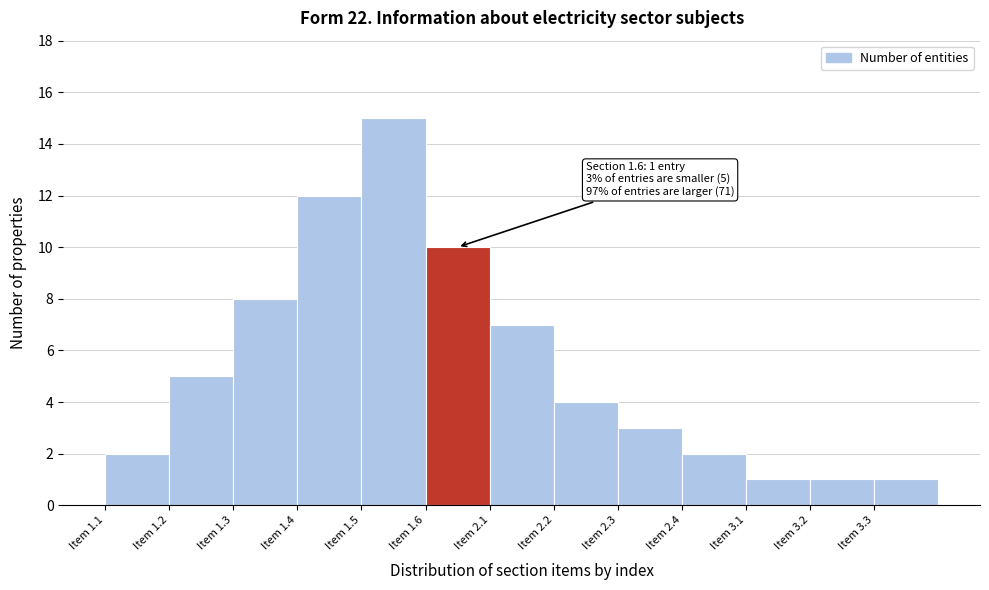

Reading left to right, transcribe all the data shown in this chart.

2	5	8	12	15	10	7	4	3	2	1	1	1